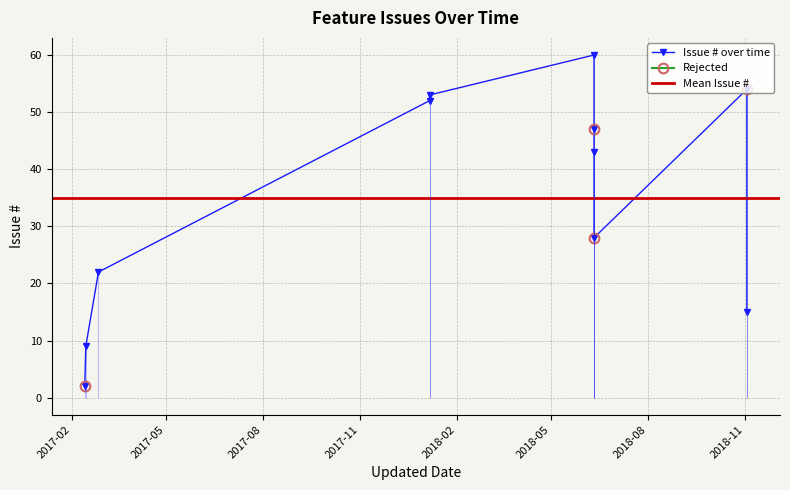

What is the difference between the maximum and minimum values?

58